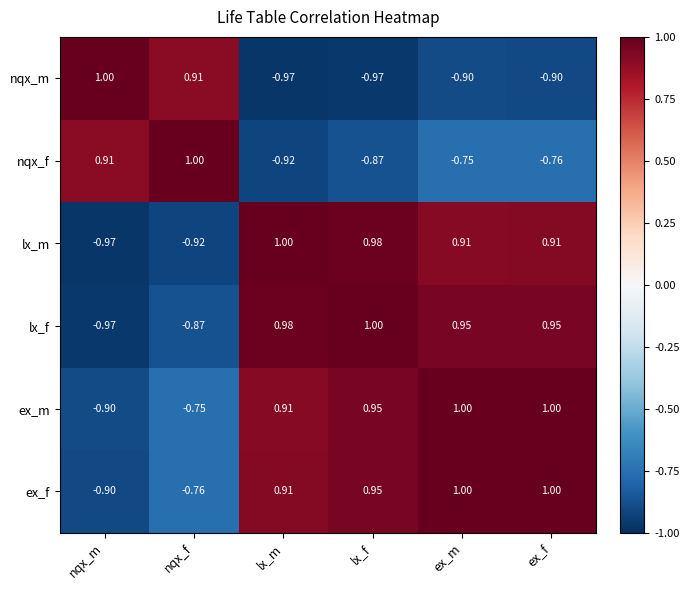

How many negative values does the ex_f series have?

2